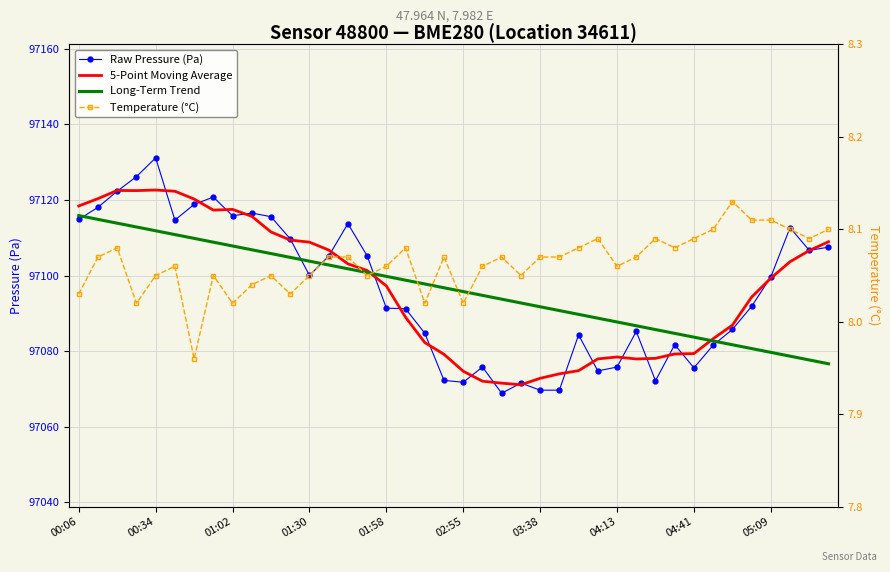

What is the maximum value shown in the chart?

97131.1